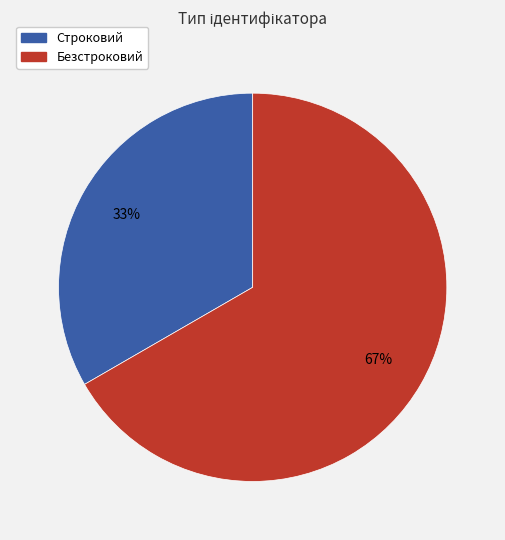

To the nearest percent, what is the average slice percentage?

50%